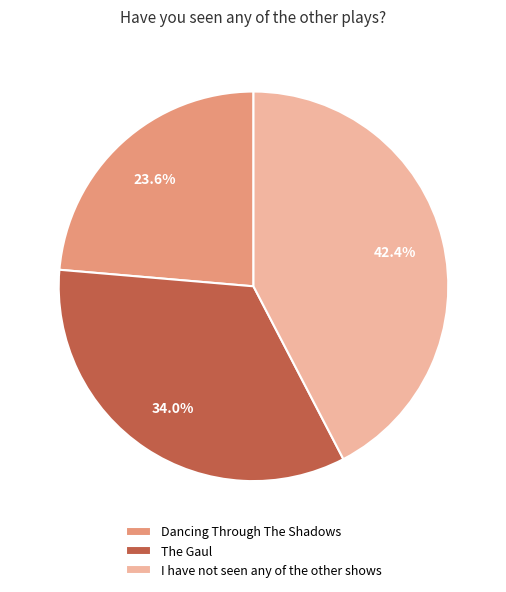

To the nearest percent, what is the combined percentage of I have not seen any of the other shows and Dancing Through The Shadows?

66%